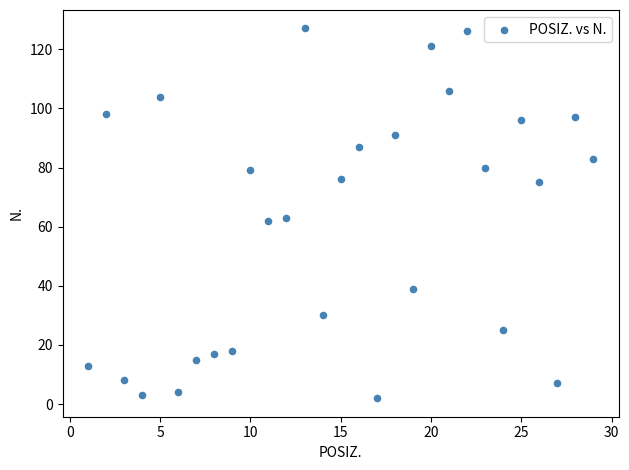

What is the range of X values (max minus min)?

28